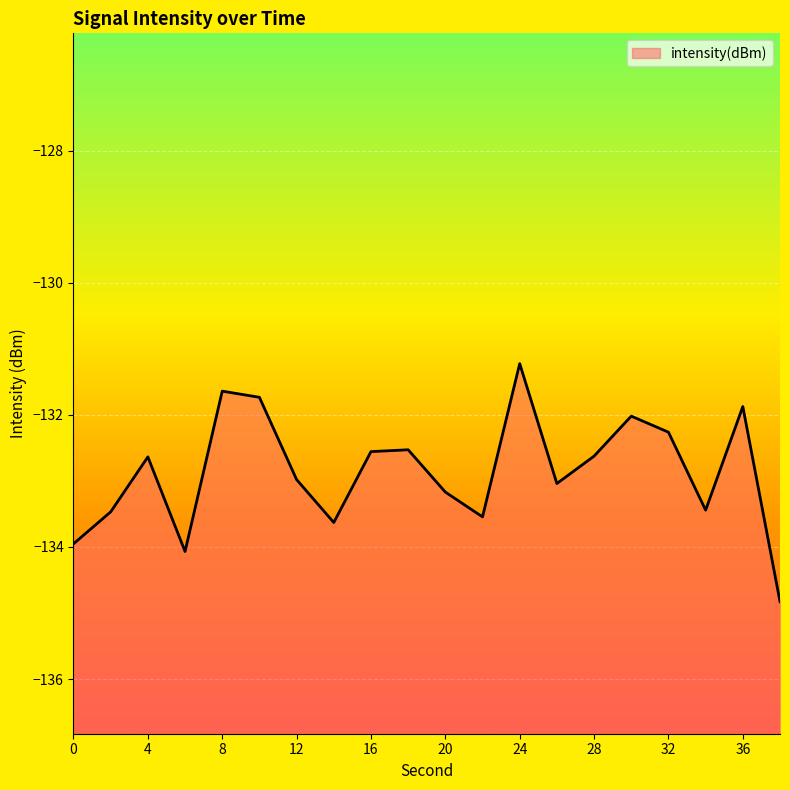

What is the difference between the maximum and minimum values?

3.6